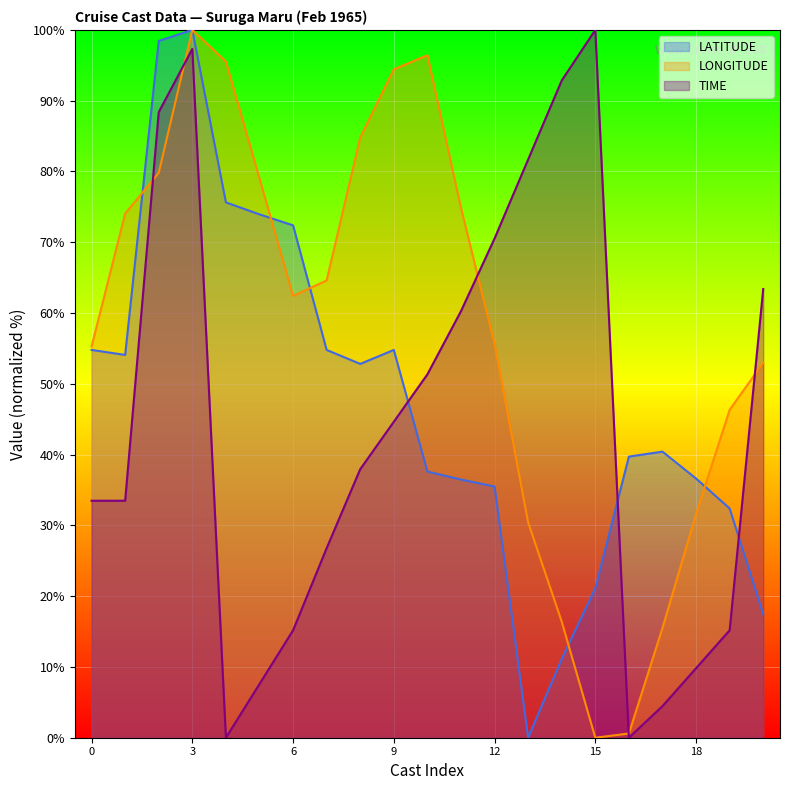

The value of LONGITUDE at 23 is 46.4. True or false?

False